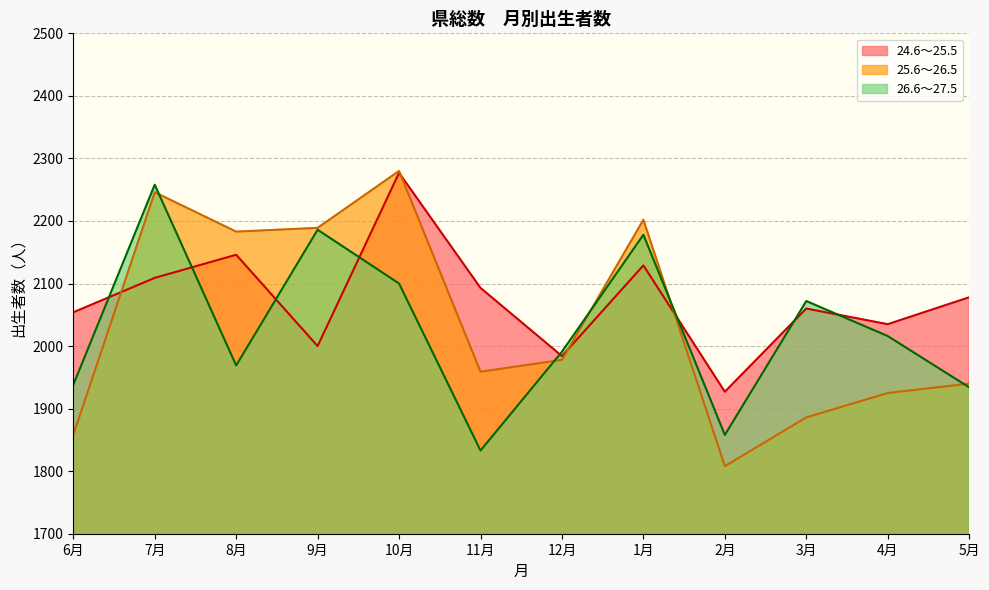

Reading right to left, transcribe all the data shown in this chart.

24.6～25.5: 5月=2078	4月=2035	3月=2060	2月=1927	1月=2129	12月=1984	11月=2093	10月=2277	9月=2000	8月=2146	7月=2109	6月=2054
25.6～26.5: 5月=1940	4月=1925	3月=1886	2月=1808	1月=2202	12月=1978	11月=1959	10月=2280	9月=2189	8月=2183	7月=2246	6月=1858
26.6～27.5: 5月=1934	4月=2016	3月=2072	2月=1858	1月=2178	12月=1991	11月=1833	10月=2100	9月=2186	8月=1969	7月=2258	6月=1938